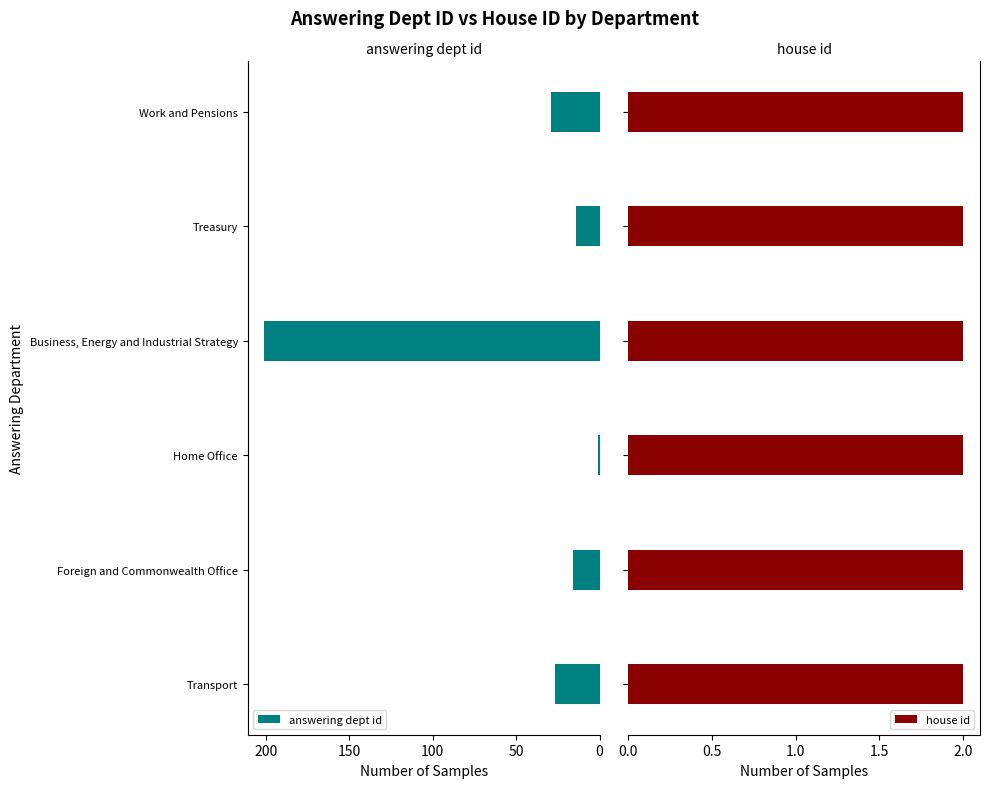

What is the maximum value for answering dept id?

201